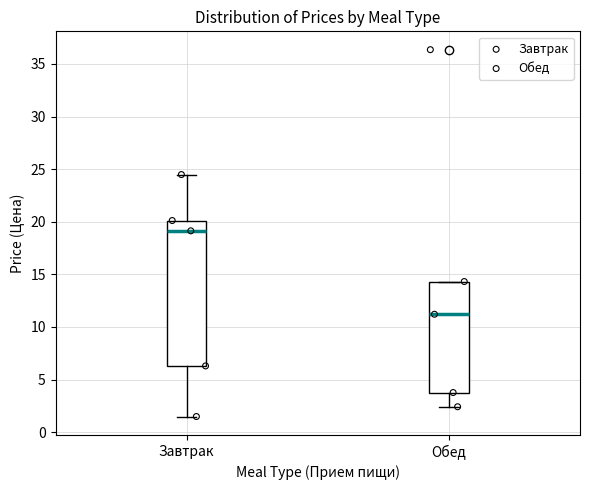

Reading left to right, read every box against the y-axis: the position of its median line, the range the box covers, and the ends of its whiskers. The values are not printed on the chart, so give them approximately, as read against the axis.

Завтрак: median 19.0, box 6.5 to 20.0, whiskers 1.5 to 24.5
Обед: median 11.0, box 4.0 to 14.5, whiskers 2.5 to 14.5